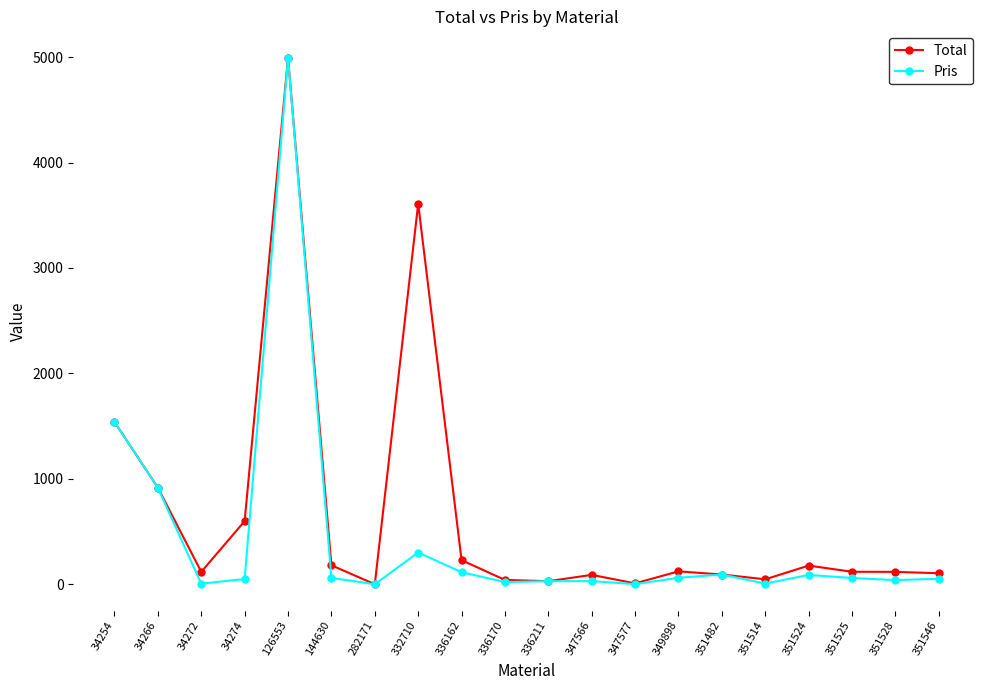

At which category does Total reach its first local valley?

34272